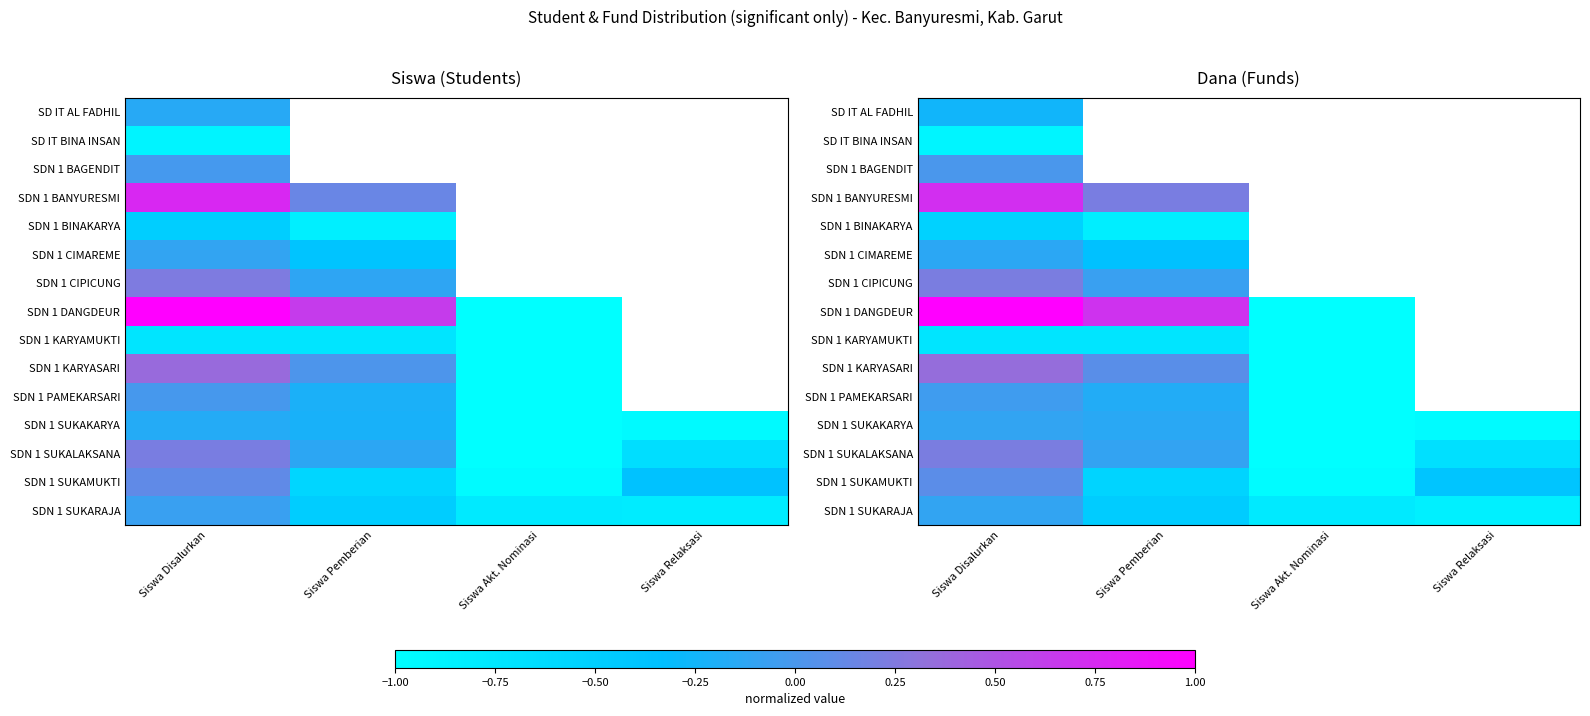

Which series has the largest range (max minus min)?

SDN 1 DANGDEUR